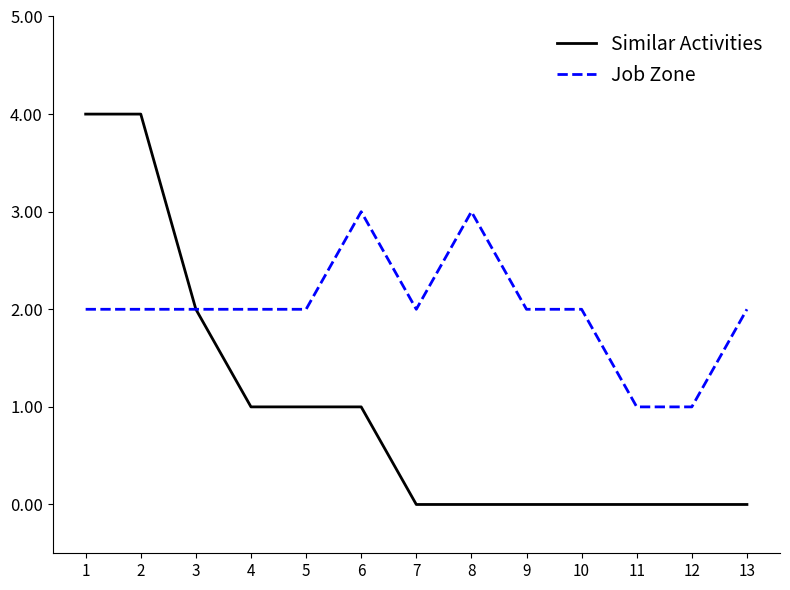

Is the value of Similar Activities at 5 greater than the value of Job Zone at 2?

No